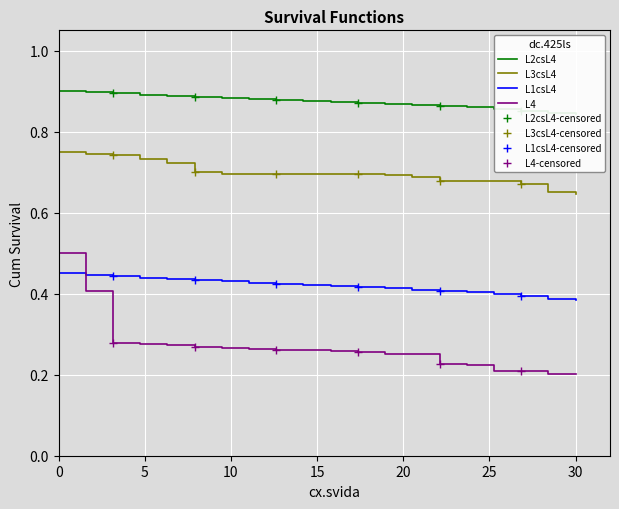

True or false: L4 has a value of 0.1 at 30.

False